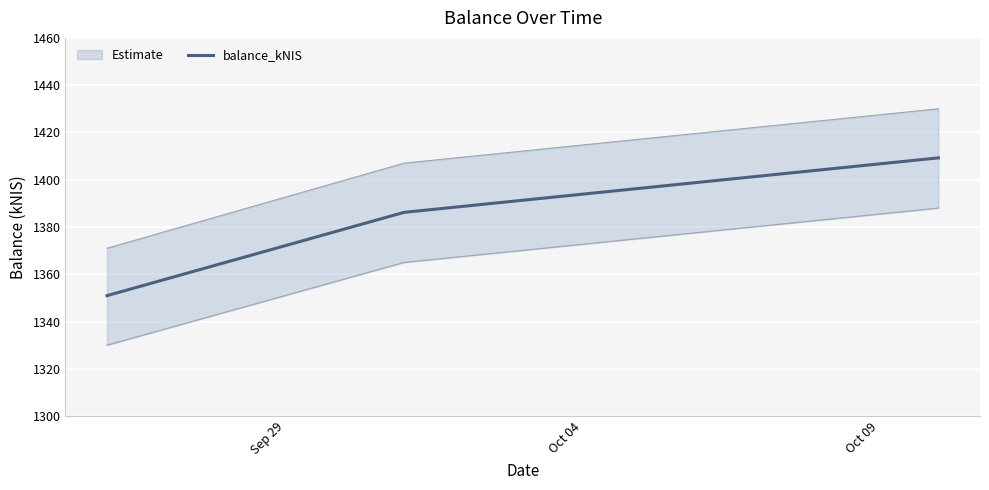

What is the highest value of the balance_kNIS series?

1409.2